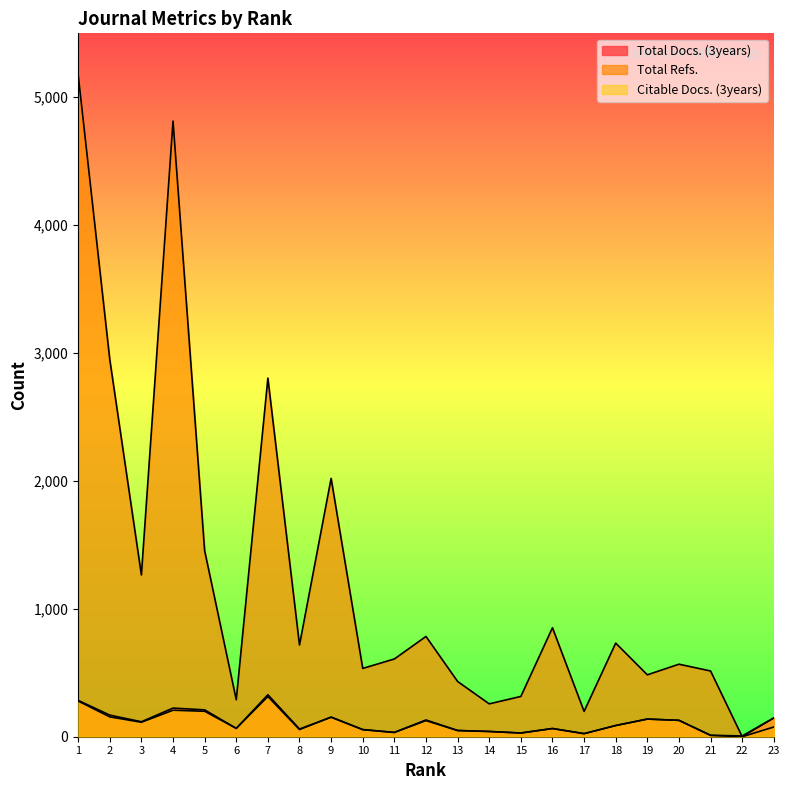

Reading right to left, list all the values displayed in this chart.

Total Docs. (3years): 23=147	22=0	21=11	20=128	19=138	18=88	17=24	16=64	15=29	14=41	13=49	12=131	11=34	10=56	9=153	8=60	7=328	6=65	5=210	4=224	3=117	2=169	1=284
Total Refs.: 23=76	22=0	21=514	20=567	19=484	18=732	17=198	16=852	15=315	14=257	13=432	12=784	11=608	10=534	9=2020	8=717	7=2804	6=289	5=1455	4=4814	3=1265	2=2950	1=5178
Citable Docs. (3years): 23=147	22=6	21=11	20=128	19=138	18=87	17=24	16=64	15=29	14=41	13=48	12=126	11=33	10=55	9=153	8=56	7=314	6=65	5=199	4=207	3=113	2=155	1=279